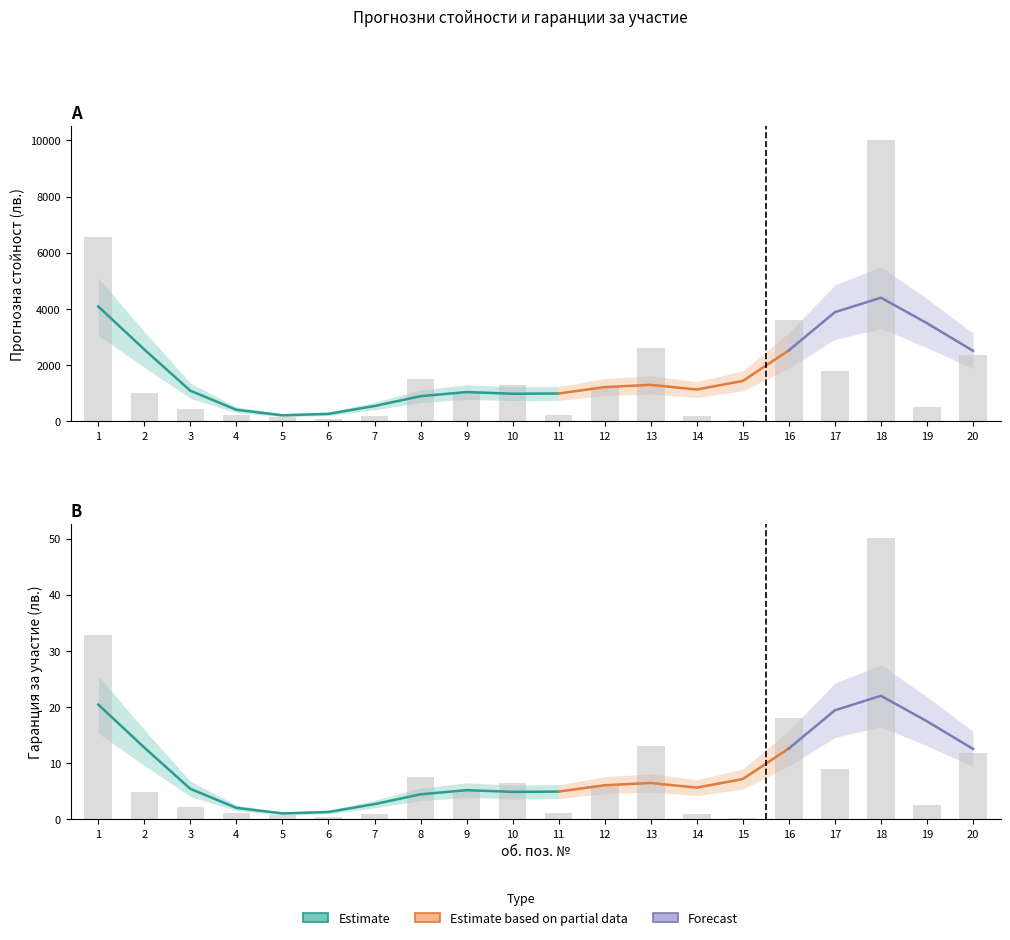

What is the value of the Гаранция за участие 0,5% bar at the 3rd from the left?

2.2